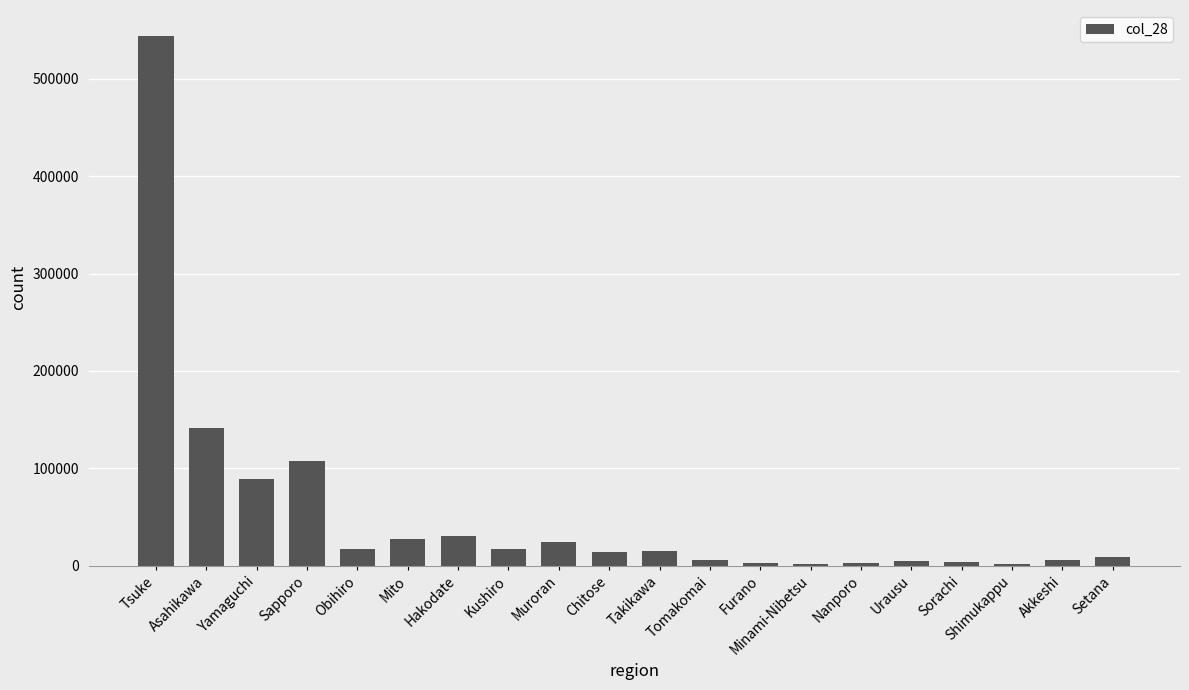

What is the change in value from Hakodate to Nanporo?

-27680